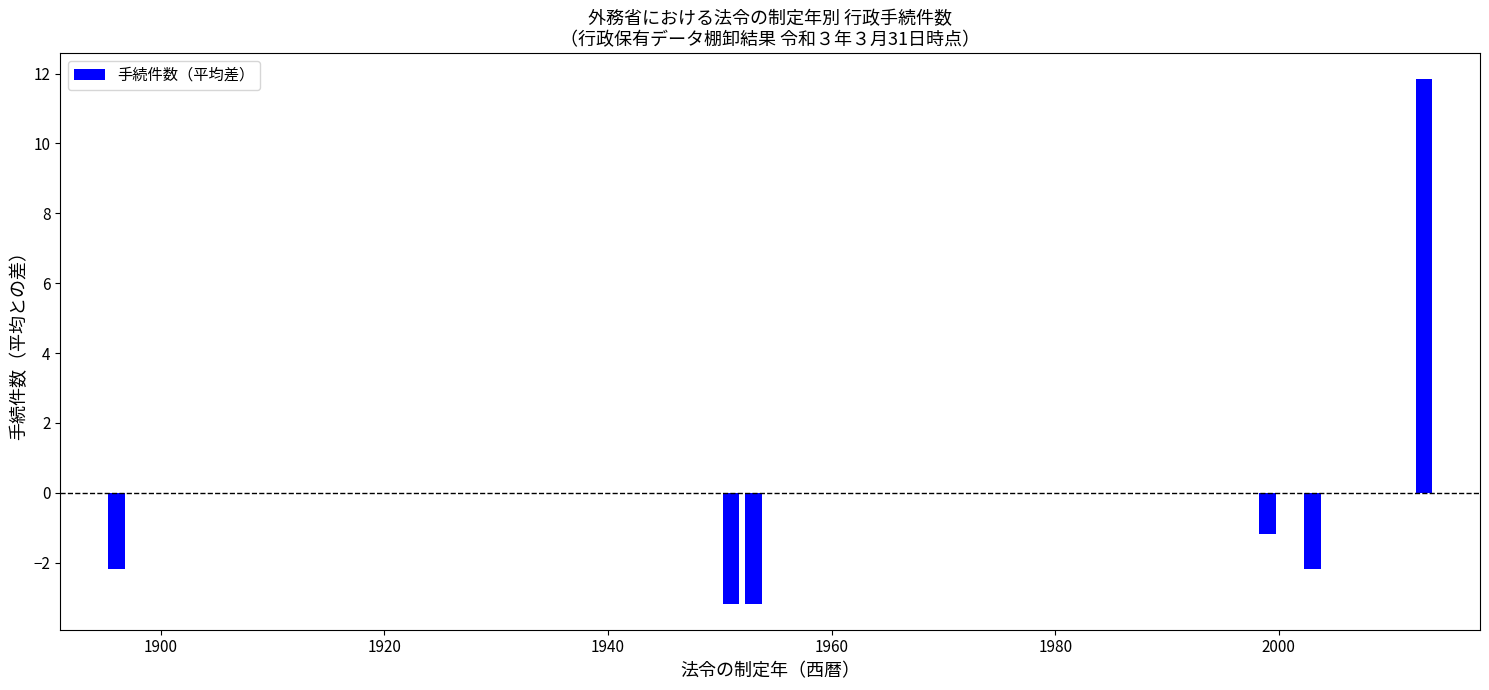

How many categories are shown in the chart?

6